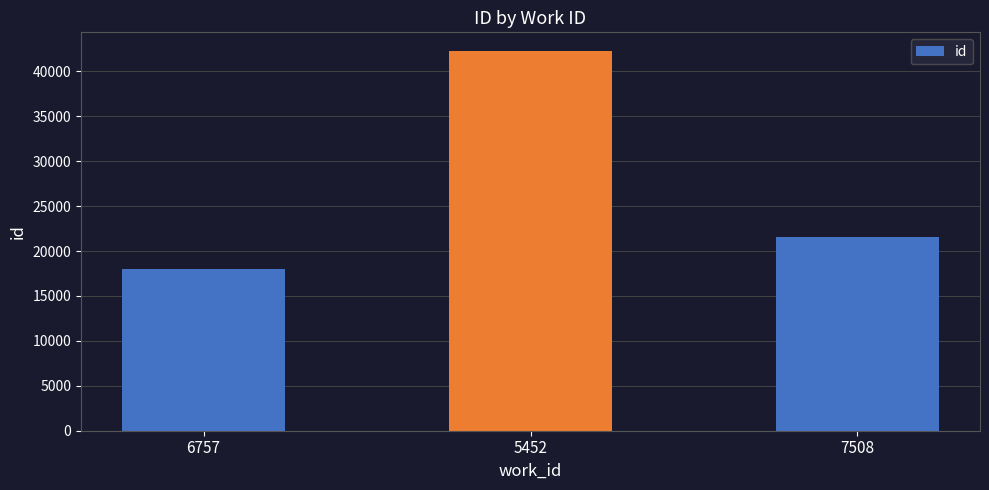

What is the label of the 1st bar from the right?

7508